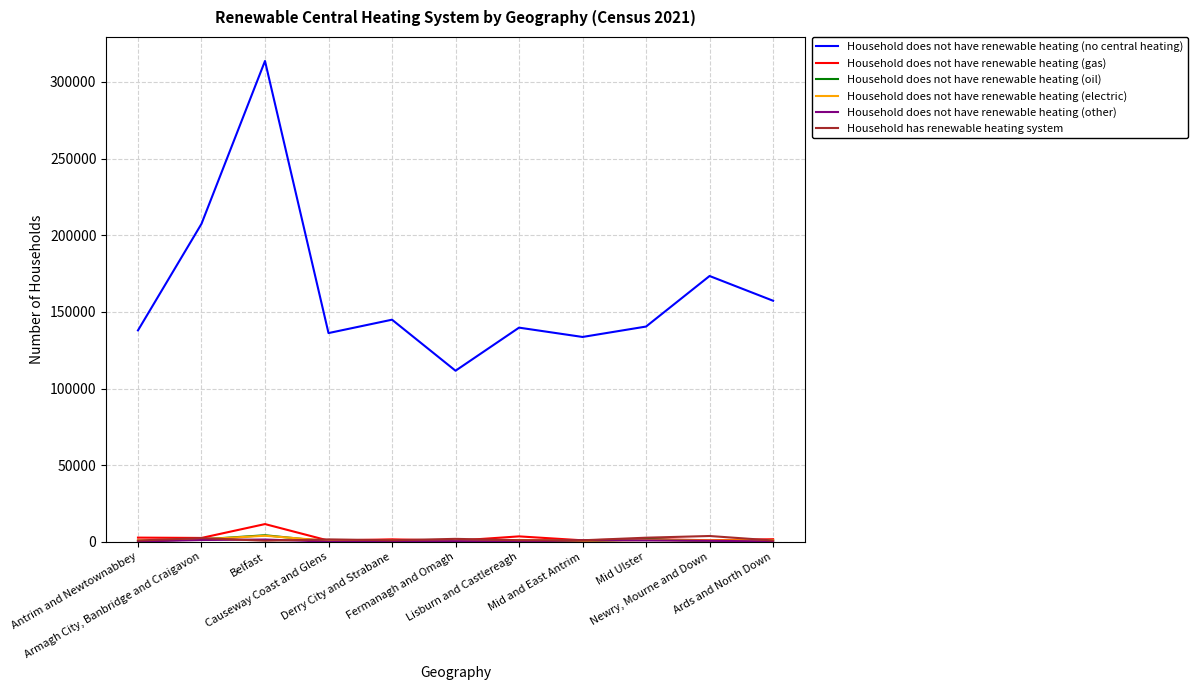

Does the chart have visible grid lines?

Yes